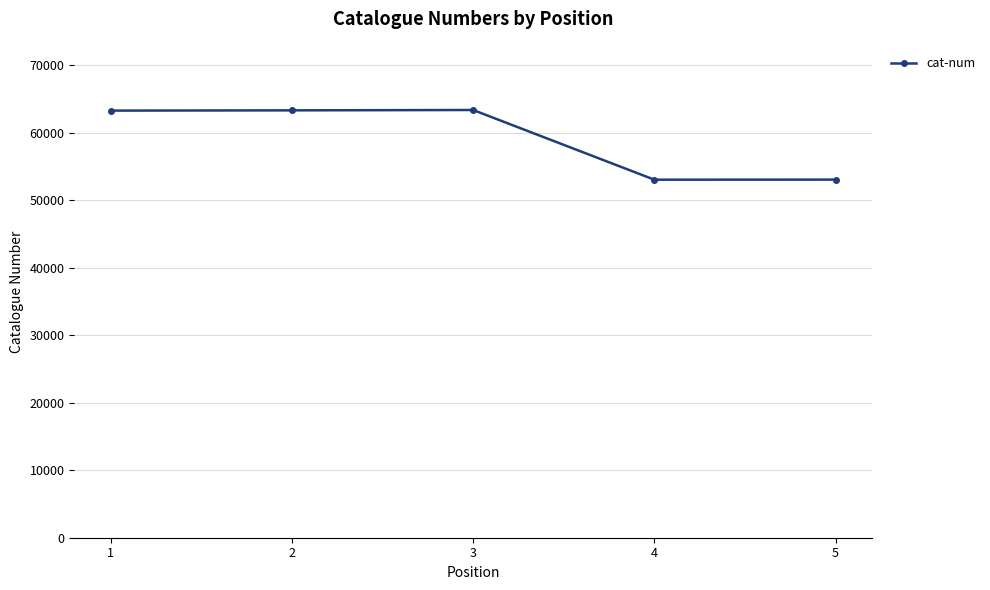

What is the maximum value shown in the chart?

63336